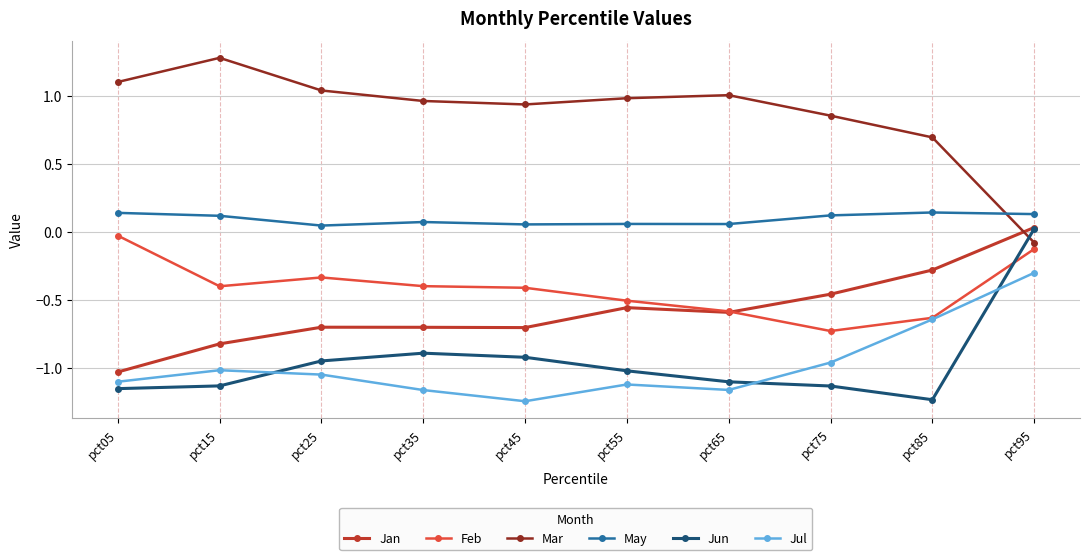

Which category has the highest value in the Mar series?

pct15